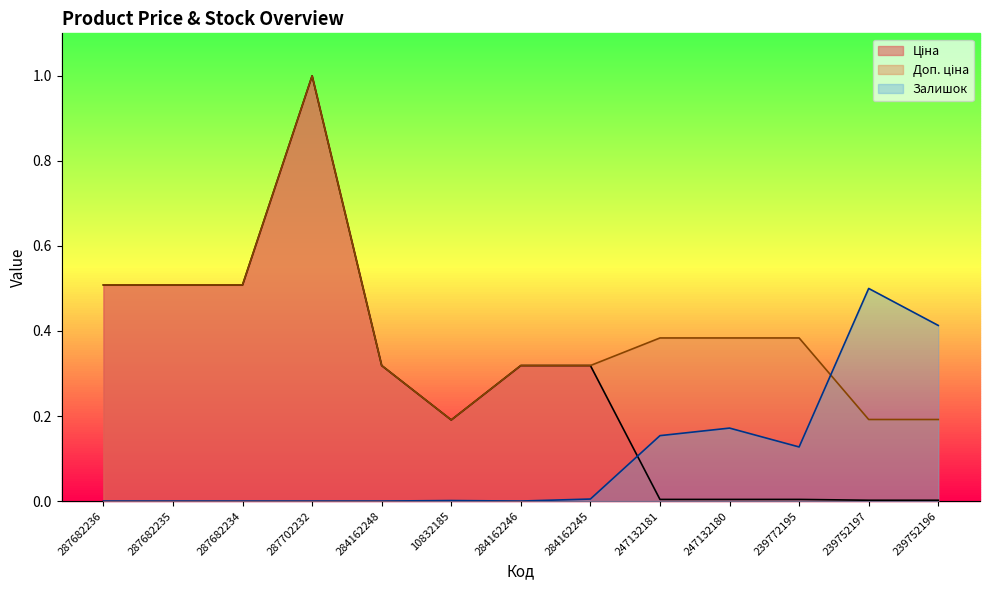

How many times do Ціна and Залишок cross each other?

1